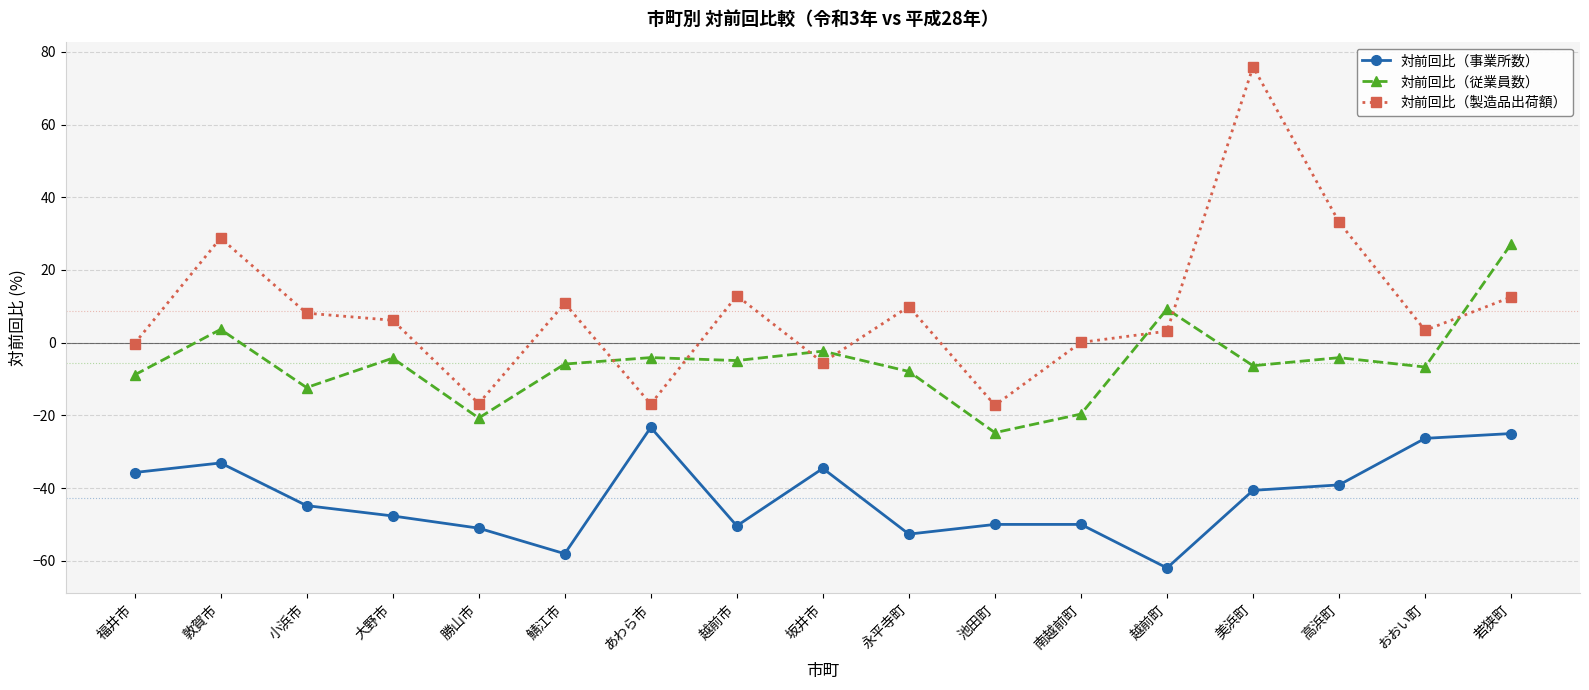

True or false: 対前回比（事業所数） and 対前回比（製造品出荷額） cross at least once.

False